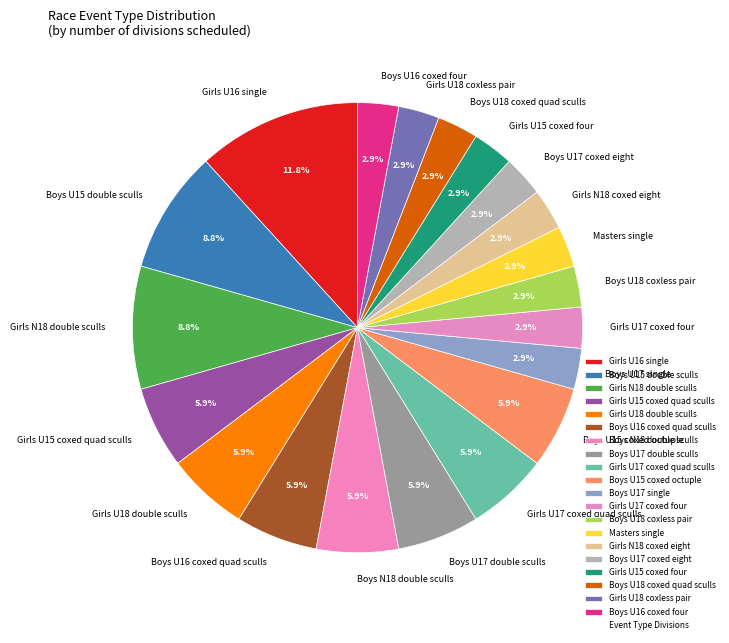

Approximately how many times larger is the value at Girls U18 double sculls compared to Boys U16 coxed quad sculls?

1.0